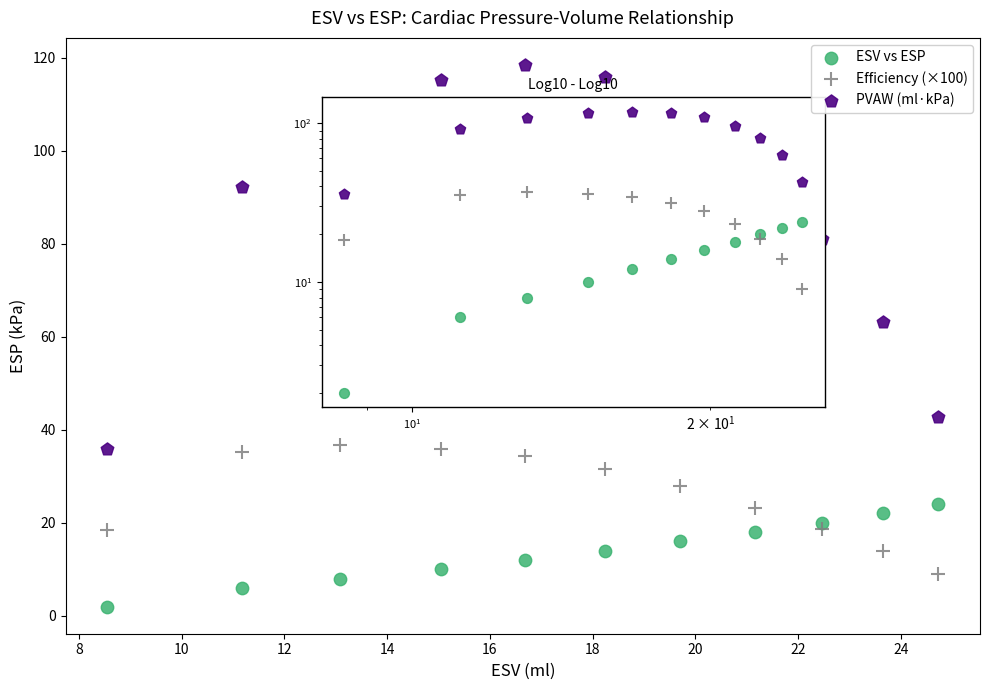

Which series reaches the minimum Y coordinate?

ESV vs ESP